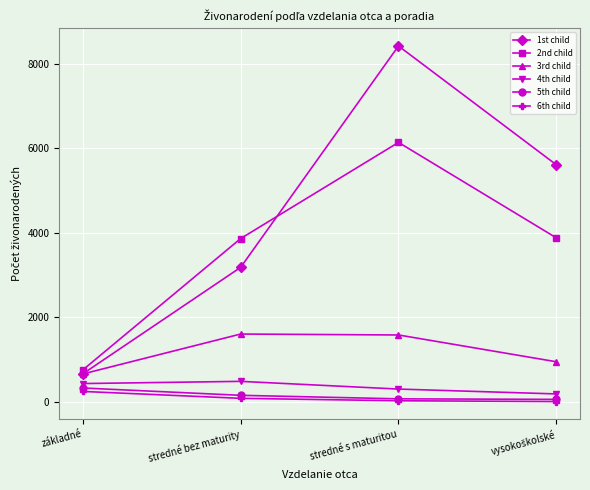

The value of 2nd child at stredné bez maturity is 3865. True or false?

True